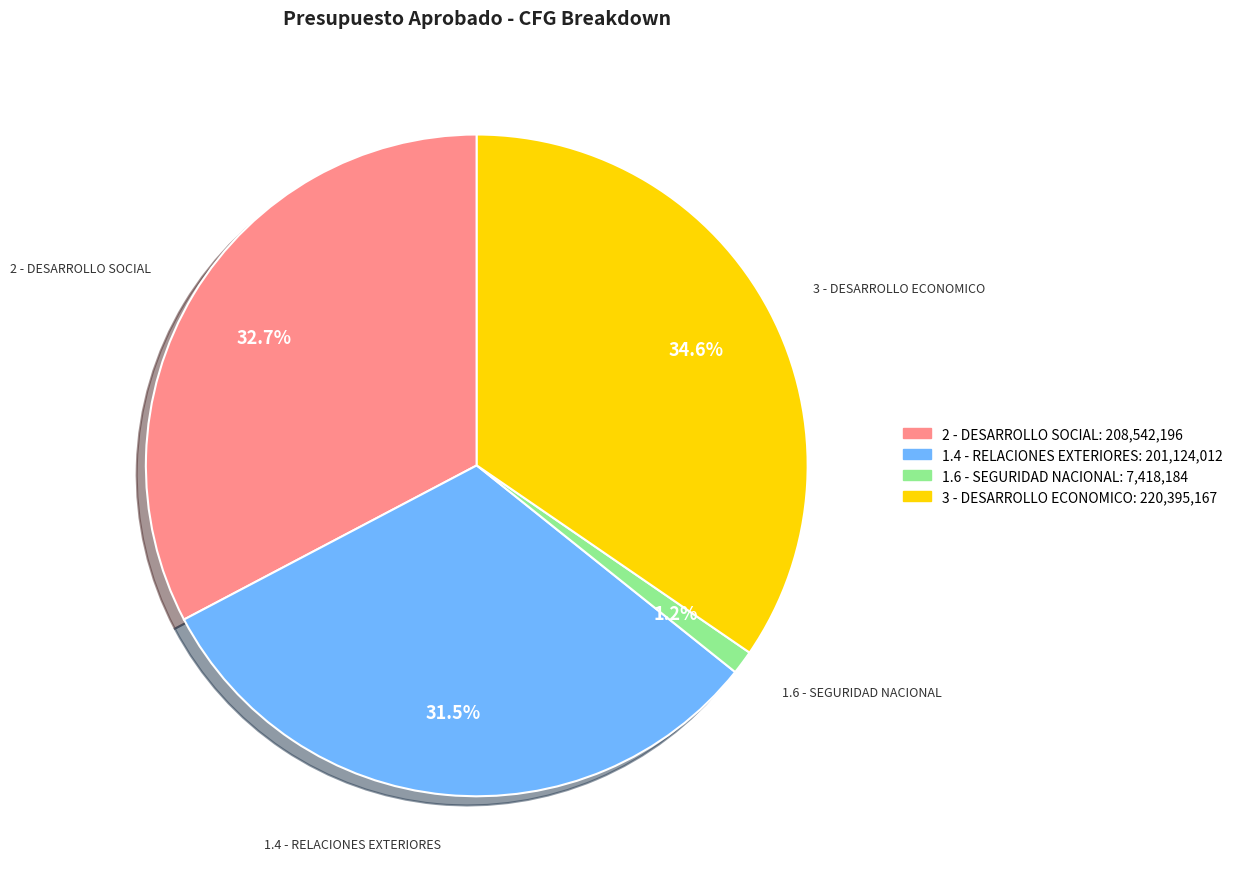

To the nearest percent, what is the combined percentage of 3 - DESARROLLO ECONOMICO and 1.6 - SEGURIDAD NACIONAL?

36%